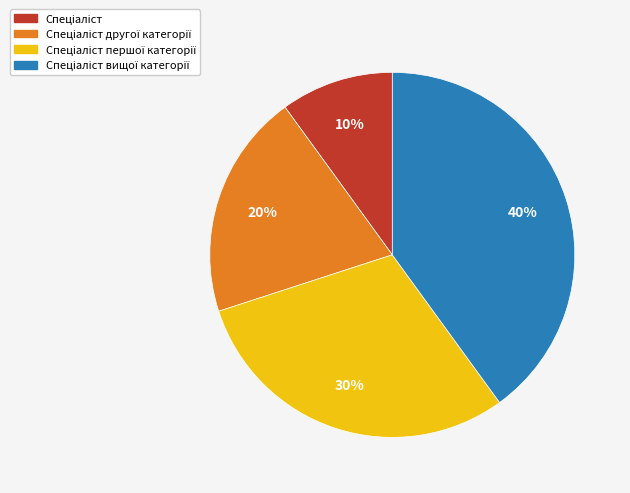

Is there any slice that represents more than half of the pie?

No